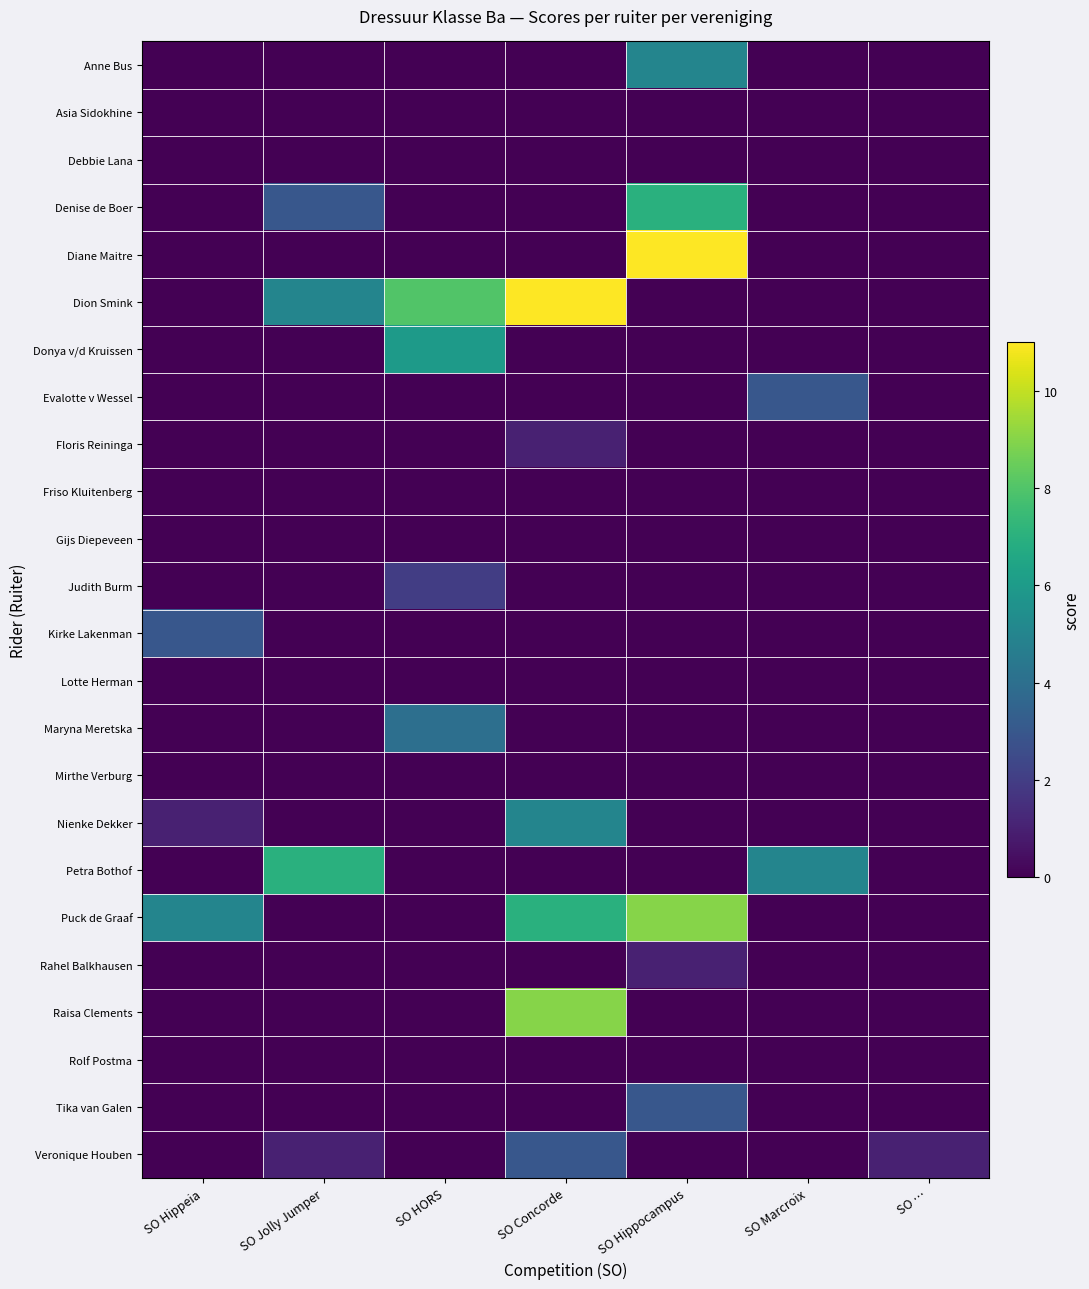

Rank the series by their maximum value, from highest to lowest.

Diane Maitre, Dion Smink, Puck de Graaf, Raisa Clements, Denise de Boer, Petra Bothof, Donya v/d Kruissen, Anne Bus, Nienke Dekker, Maryna Meretska, Evalotte v Wessel, Kirke Lakenman, Tika van Galen, Veronique Houben, Judith Burm, Floris Reininga, Rahel Balkhausen, Asia Sidokhine, Debbie Lana, Friso Kluitenberg, Gijs Diepeveen, Lotte Herman, Mirthe Verburg, Rolf Postma